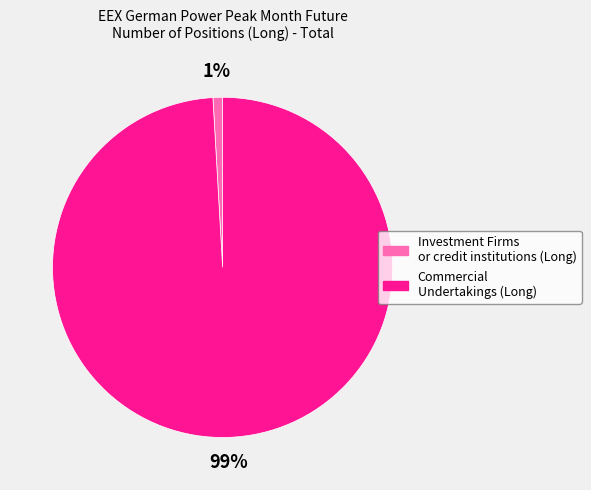

Do Commercial Undertakings (Long) and Investment Firms or credit institutions (Long) together represent more than half of the pie?

Yes